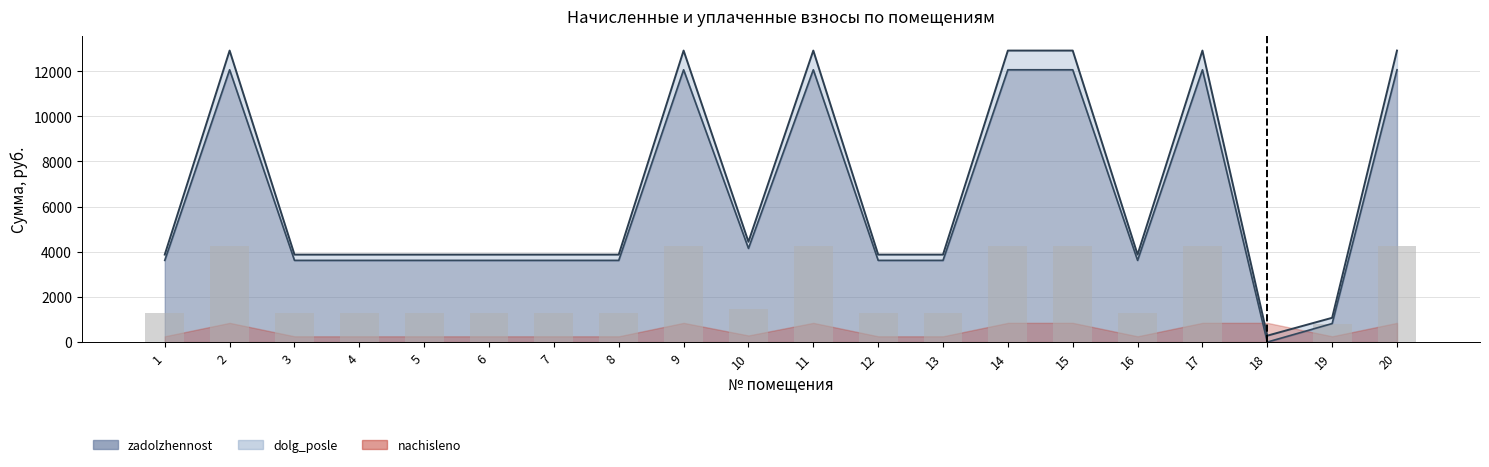

Which series has the largest total across all categories?

dolg_posle